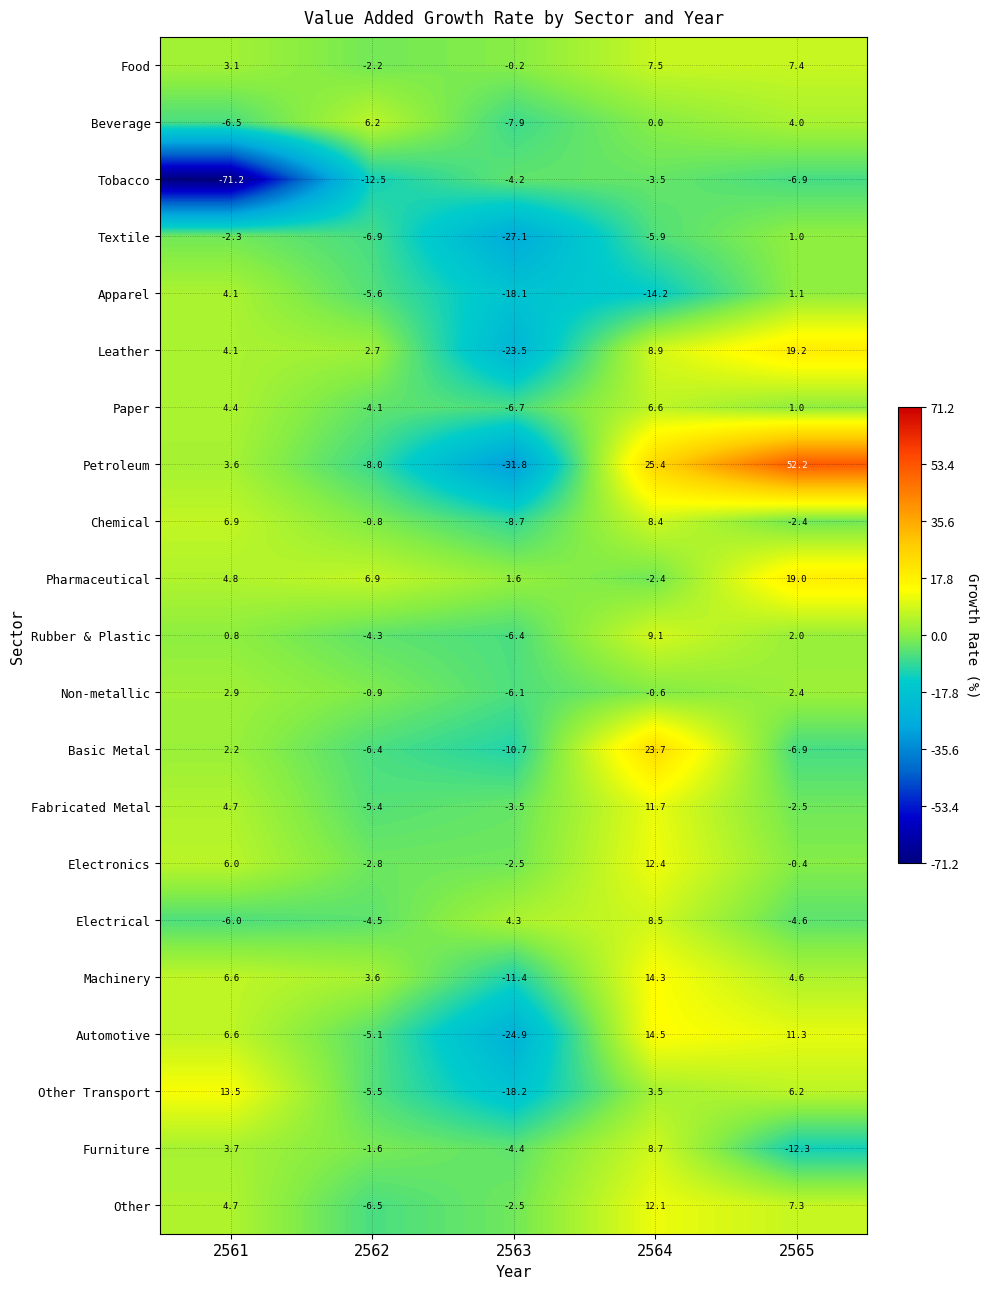

What is the difference between the Food values at 2561 and 2564?

4.4